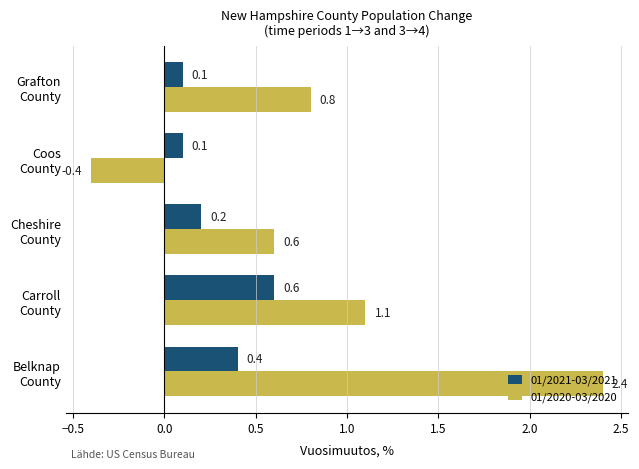

What is the maximum value for 01/2020-03/2020?

2.4